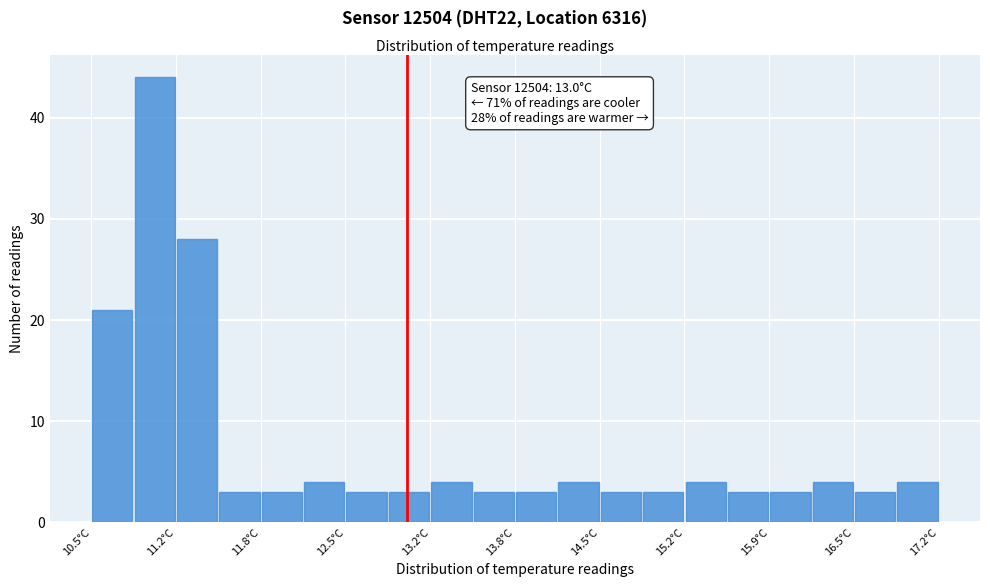

Around what value on the x-axis is the tallest bar? Give the approximate position of its centre, as read against the axis.

11.0